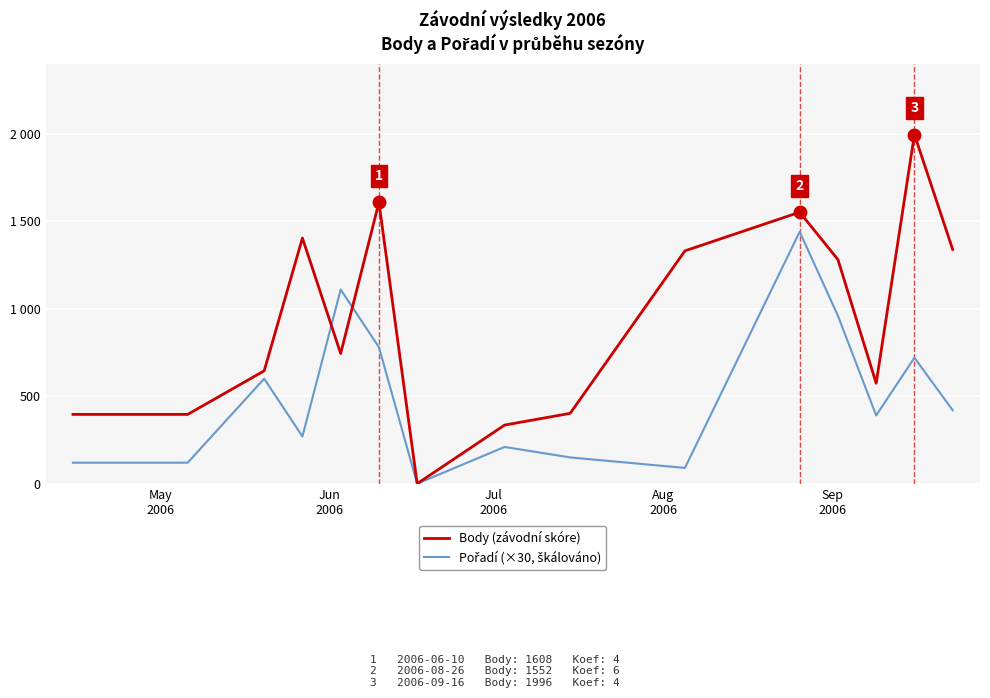

Is this an area chart (filled region under the line)?

No